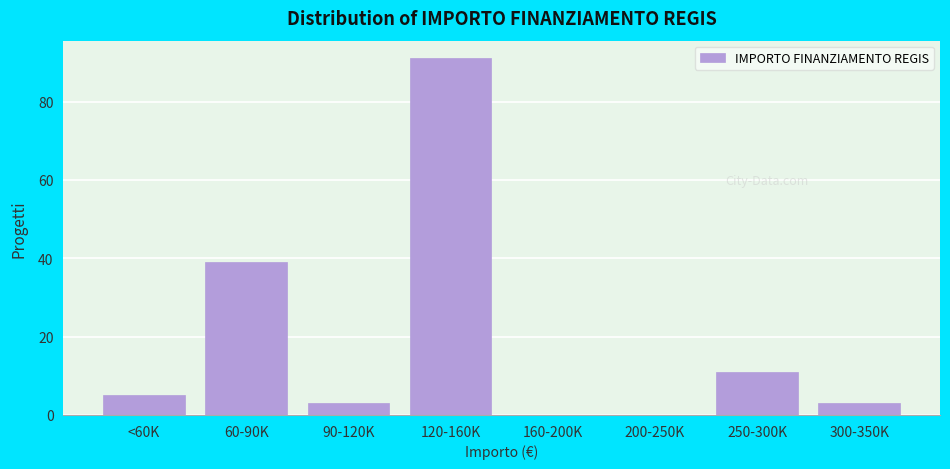

Reading left to right, what are all the values shown in this chart?

<60K=5	60-90K=39	90-120K=3	120-160K=91	160-200K=0	200-250K=0	250-300K=11	300-350K=3